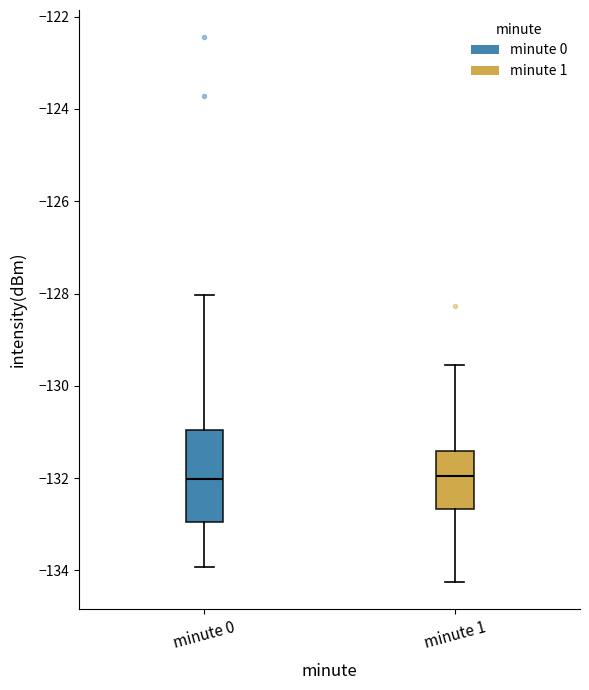

Where does the median line of the box for minute 0 sit on the y-axis? The values are not printed on the chart, so give them approximately, as read against the axis.

-132.0